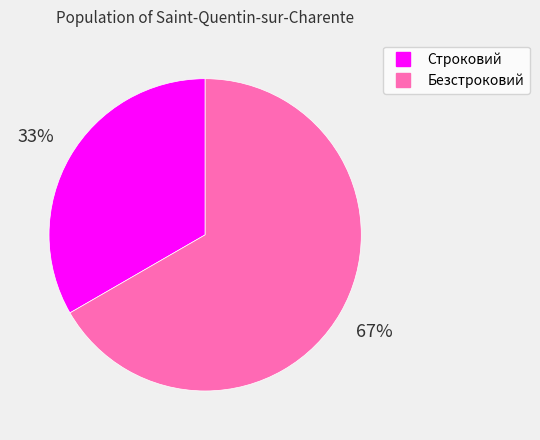

What is the largest slice in the pie chart?

Безстроковий